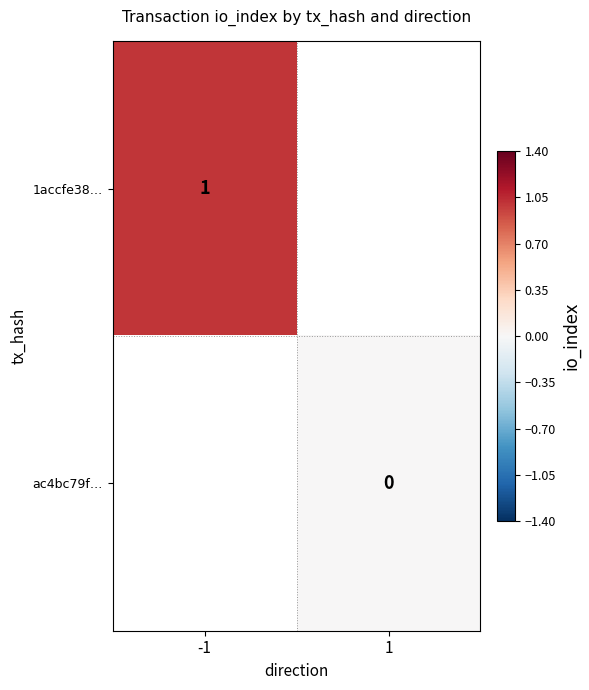

The value of 1accfe38… at -1 is 0. True or false?

False